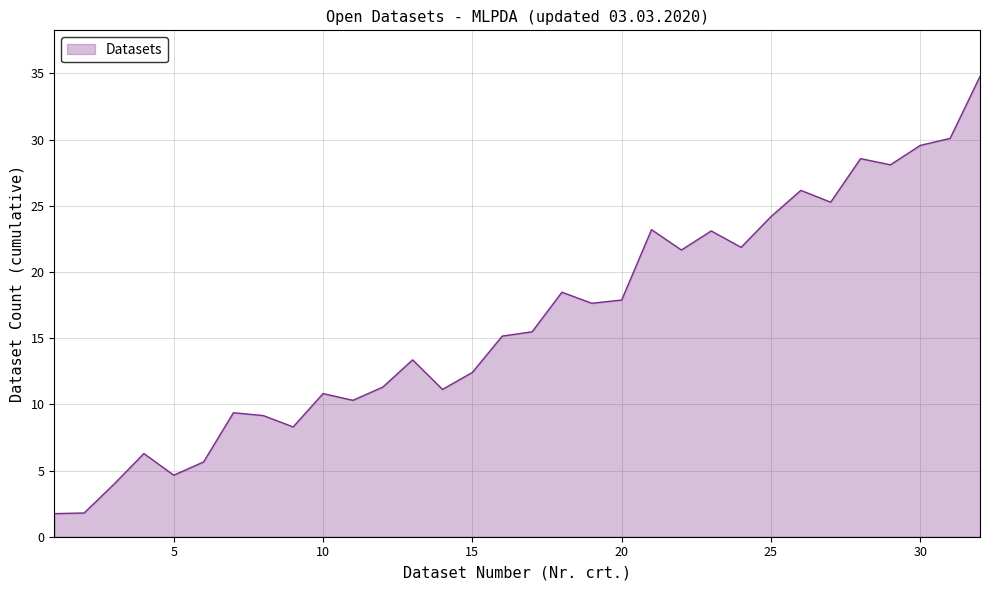

What is the difference between the maximum and minimum values?

33.0